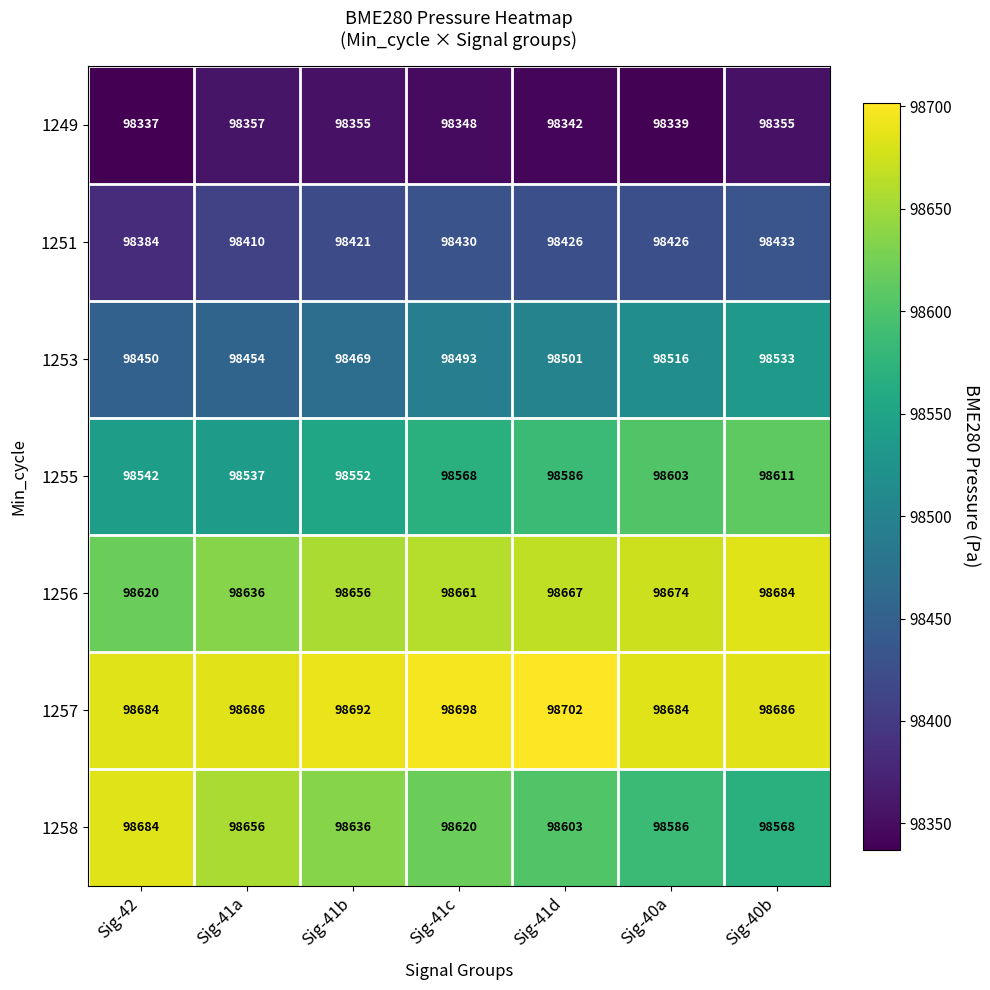

What is the difference between the maximum and second lowest values in the 1251 series?

23